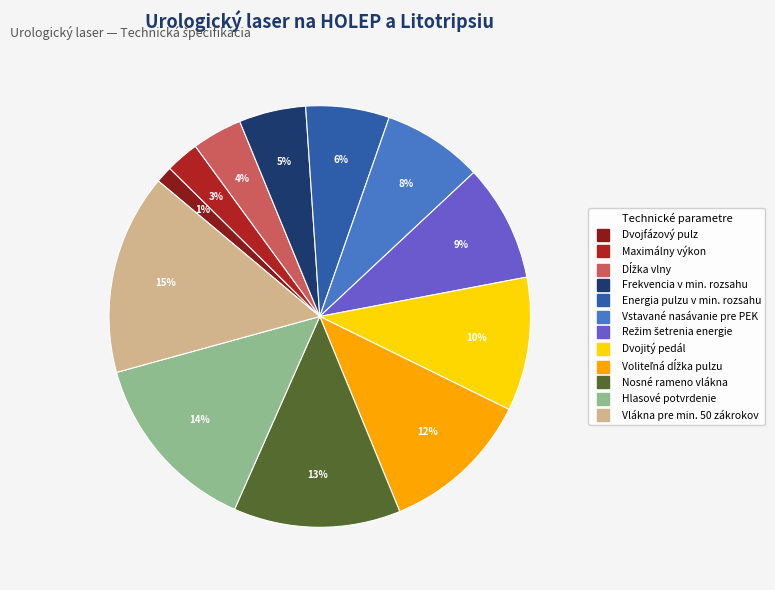

Is Vstavané nasávanie pre PEK the majority of the pie?

No